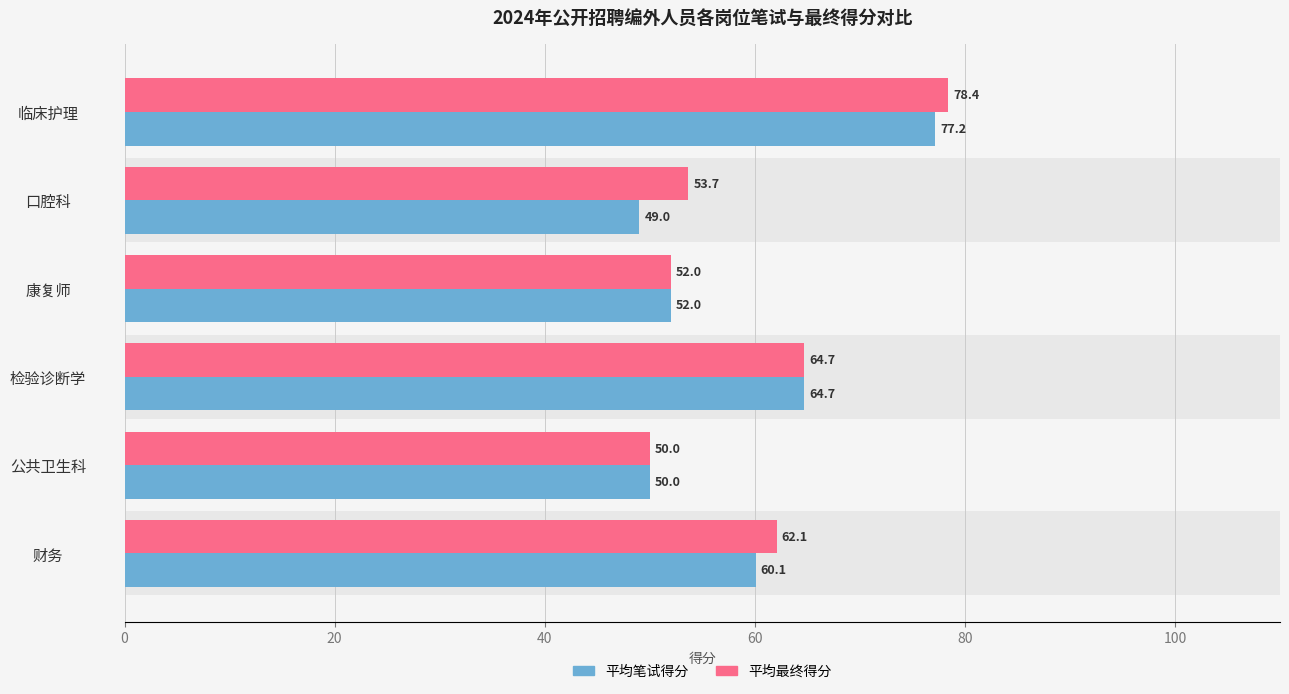

Count the number of data series in this chart.

2